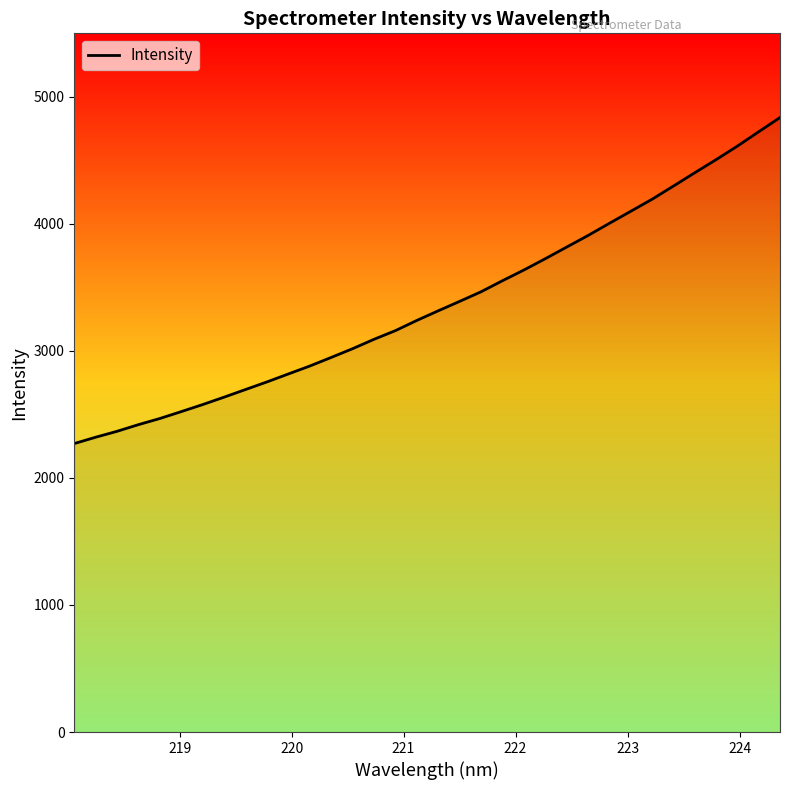

What is the minimum value shown in the chart?

2270.8